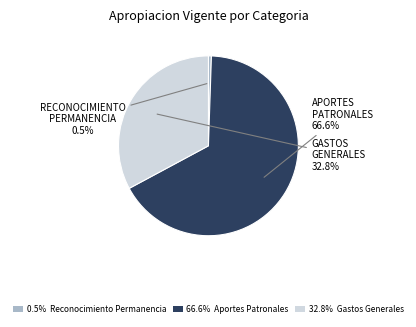

Is there any slice that represents more than half of the pie?

Yes